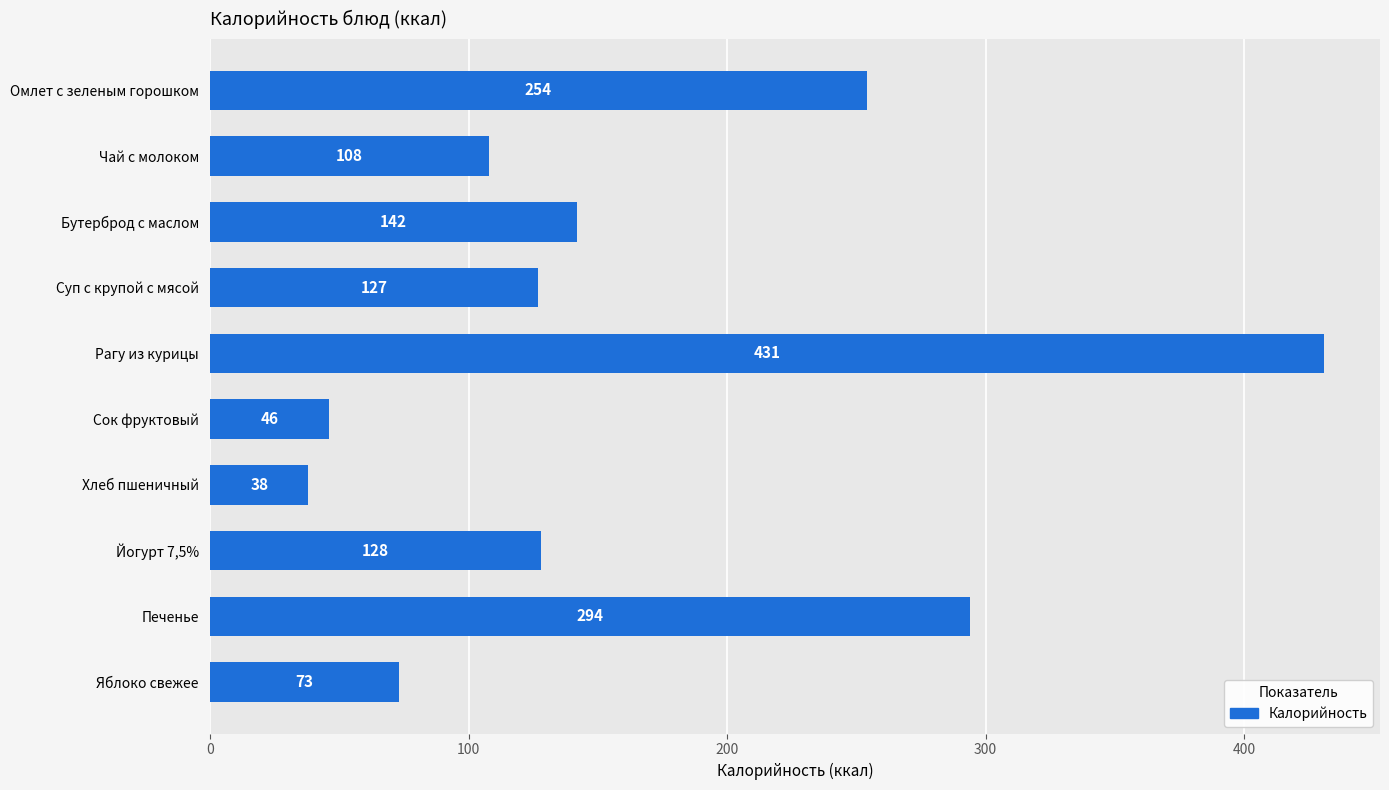

Reading top to bottom, extract all data points from this chart.

Омлет с зеленым горошком=254	Чай с молоком=108	Бутерброд с маслом=142	Суп с крупой с мясой=127	Рагу из курицы=431	Сок фруктовый=46	Хлеб пшеничный=38	Йогурт 7,5%=128	Печенье=294	Яблоко свежее=73